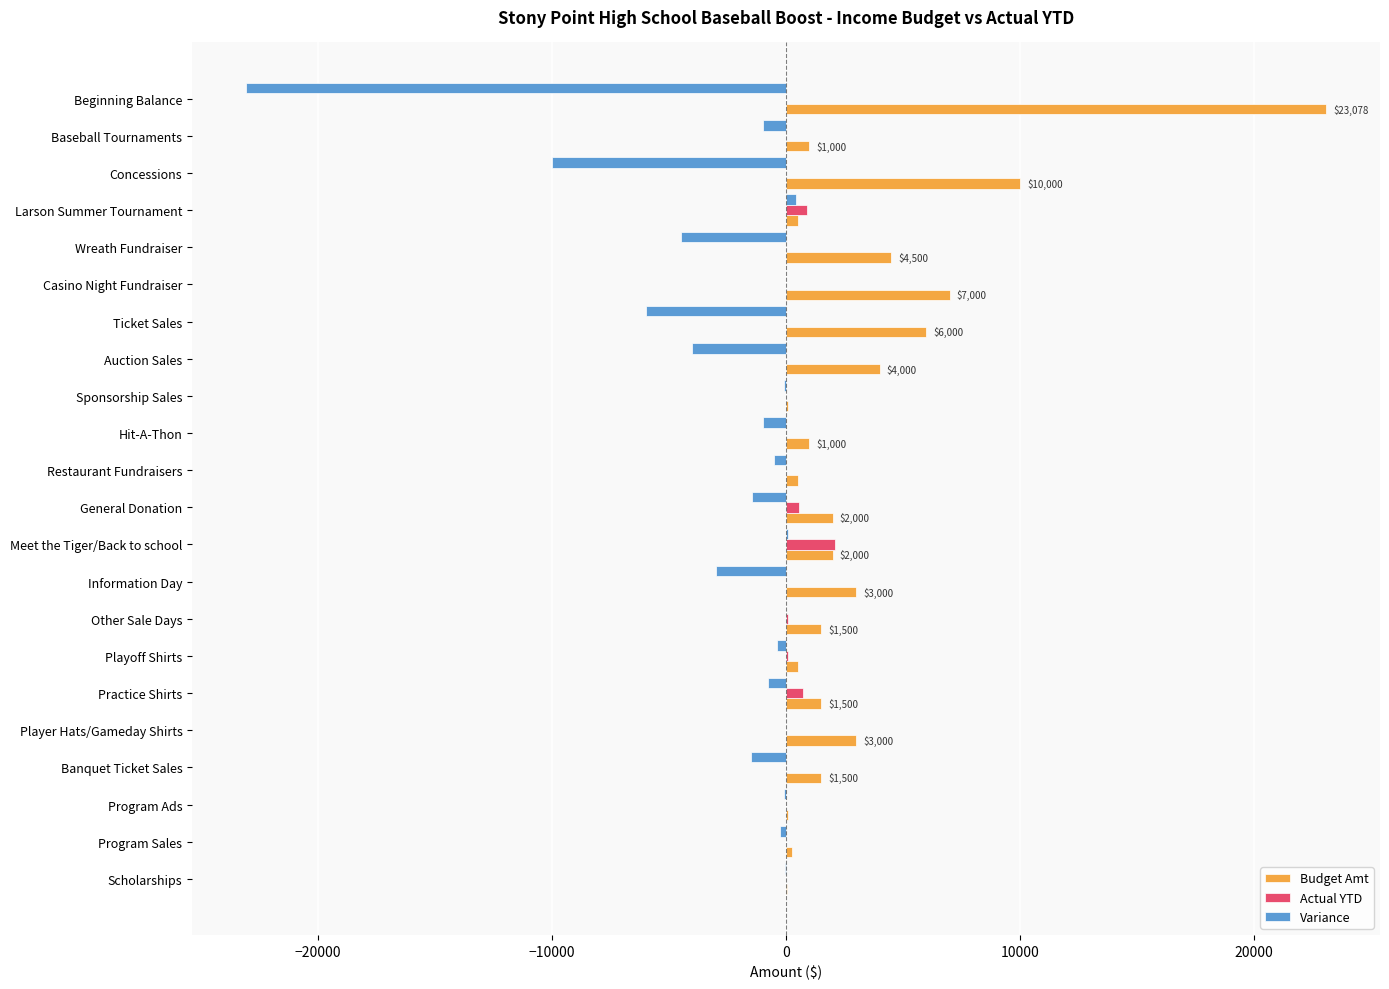

Is the value of Budget Amt at Information Day greater than the value of Variance at Meet the Tiger/Back to school?

Yes